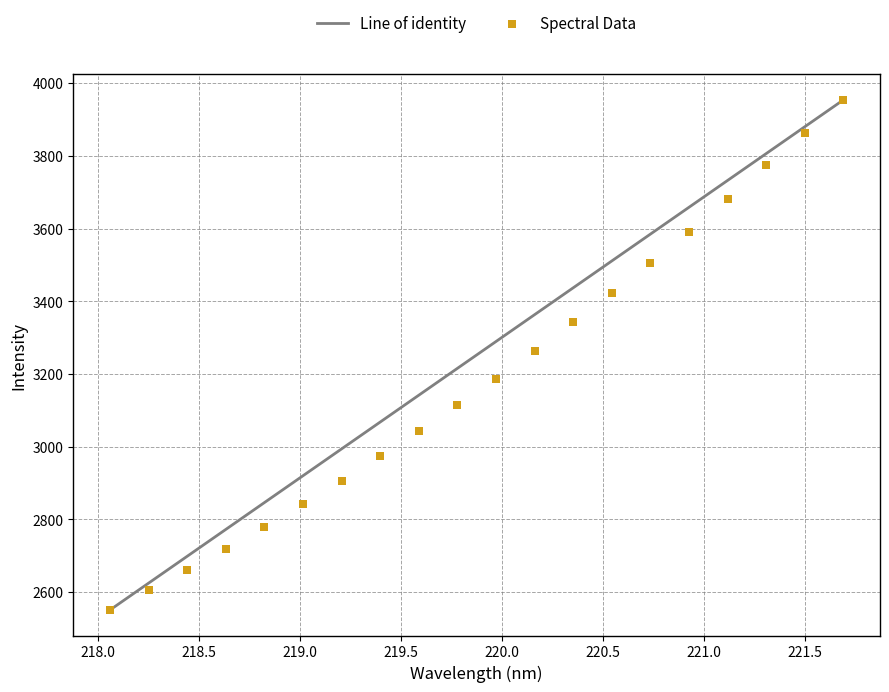

What is the range of X values (max minus min)?

3.6